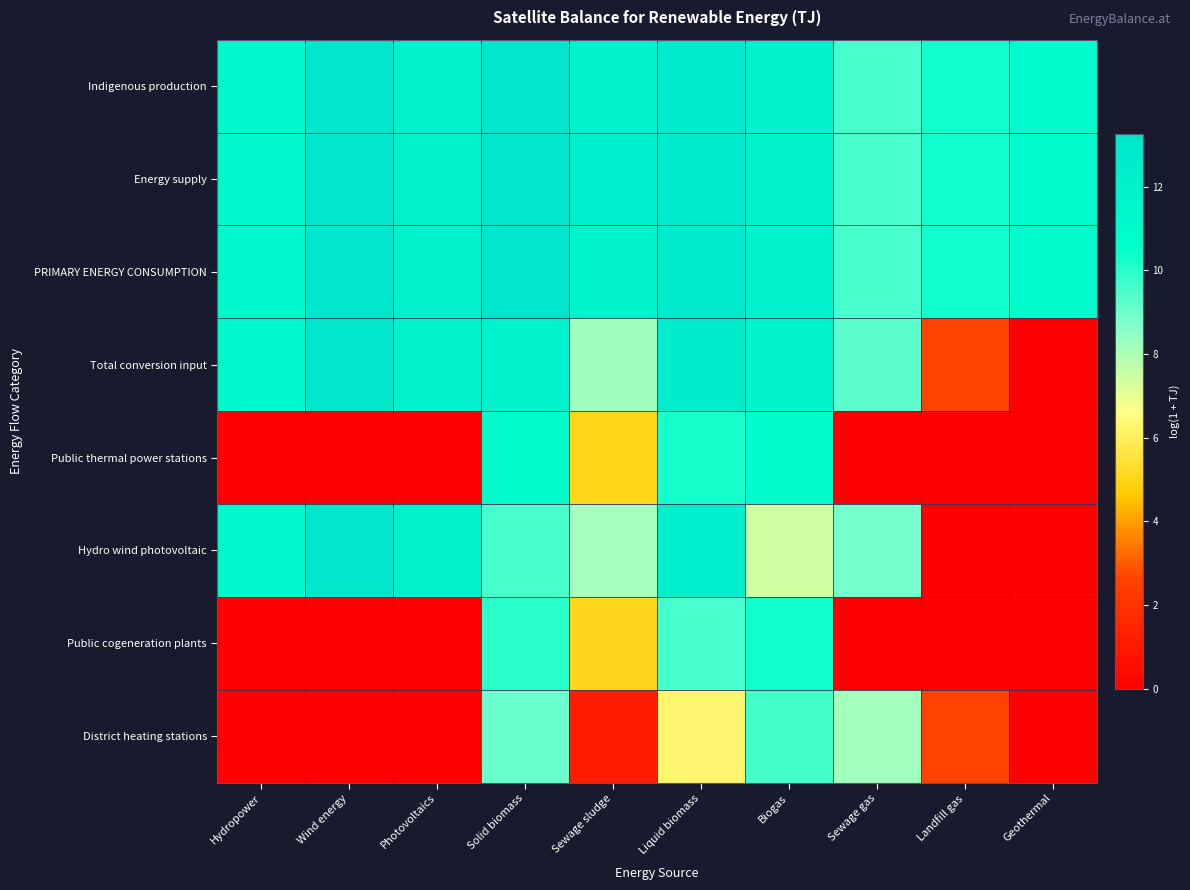

At Wind energy, list the series in order from largest to smallest.

Indigenous production, Energy supply, PRIMARY ENERGY CONSUMPTION, Total conversion input, Hydro wind photovoltaic, Public thermal power stations, Public cogeneration plants, District heating stations